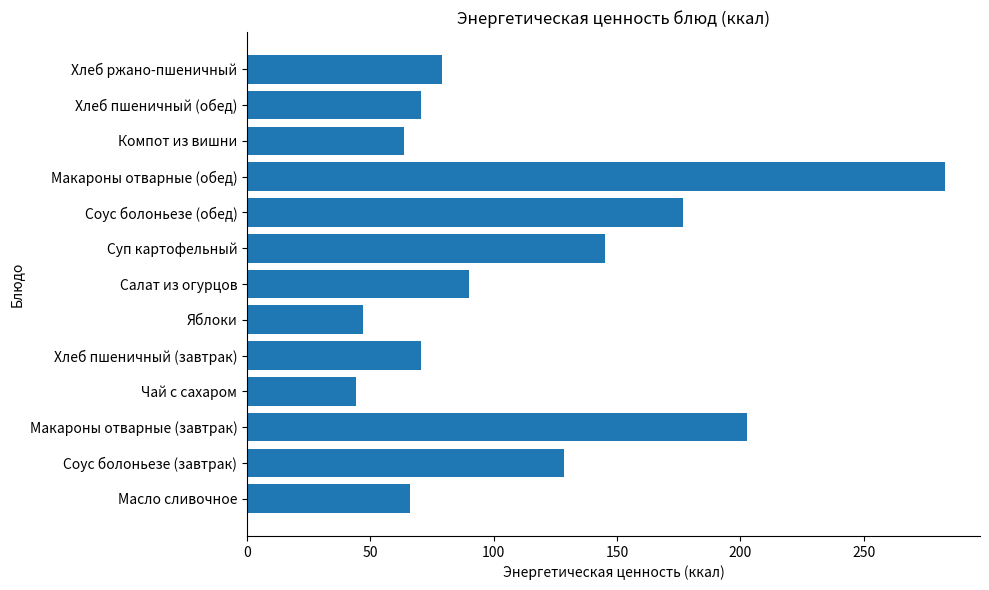

Where is the data nearest to the value 163?

Соус болоньезе (обед)